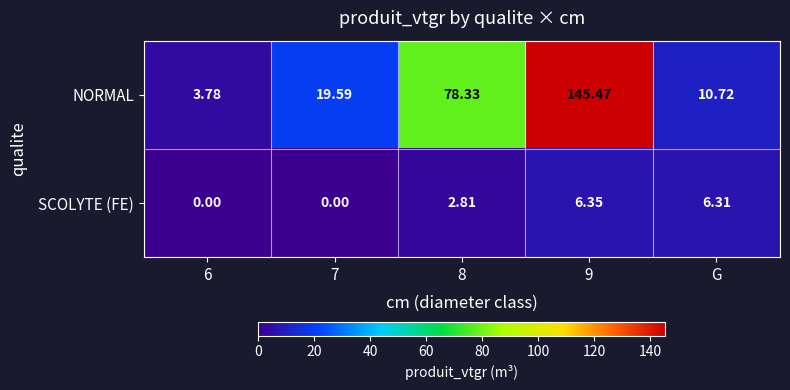

Is the value of NORMAL at 8 greater than the value of SCOLYTE (FE) at 6?

Yes